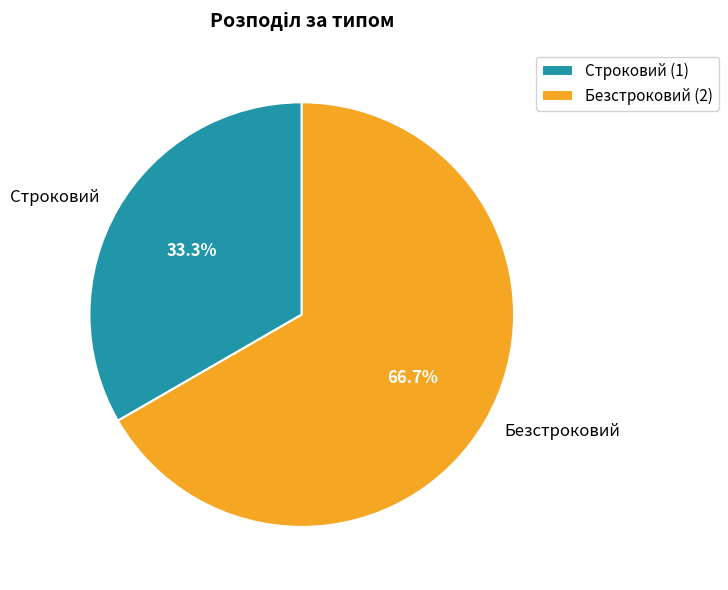

Is Безстроковий the majority of the pie?

Yes